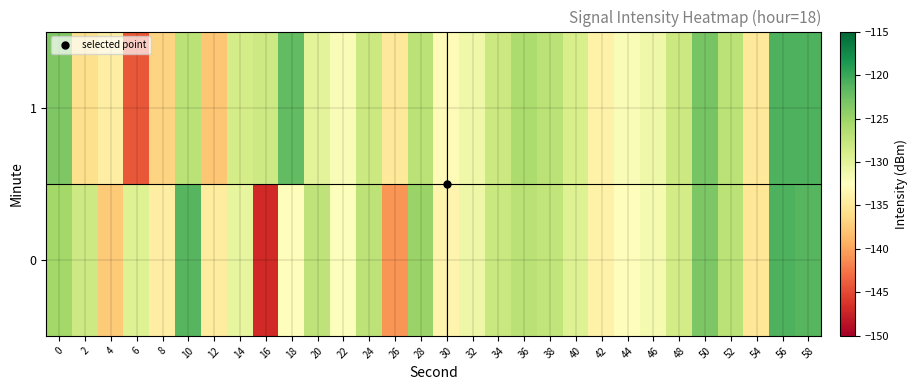

Reading left to right, extract all data points from this chart.

0: 0=-125.4	2=-128.2	4=-137.5	6=-129.5	8=-134.4	10=-121.4	12=-134.6	14=-130.4	16=-146.9	18=-132.7	20=-127.3	22=-132.2	24=-127.2	26=-140.7	28=-124.9	30=-133.6	32=-130.9	34=-127.9	36=-126.8	38=-127.4	40=-129.5	42=-134.0	44=-132.7	46=-131.6	48=-128.6	50=-123.3	52=-127.0	54=-135.2	56=-120.9	58=-121.4
1: 0=-123.5	2=-135.8	4=-134.3	6=-144.1	8=-136.8	10=-126.9	12=-137.8	14=-128.8	16=-128.2	18=-121.8	20=-130.0	22=-132.0	24=-128.0	26=-135.0	28=-127.0	30=-133.0	32=-131.0	34=-128.0	36=-126.0	38=-127.0	40=-129.0	42=-134.0	44=-132.0	46=-131.0	48=-128.0	50=-123.0	52=-127.0	54=-135.0	56=-121.0	58=-121.0